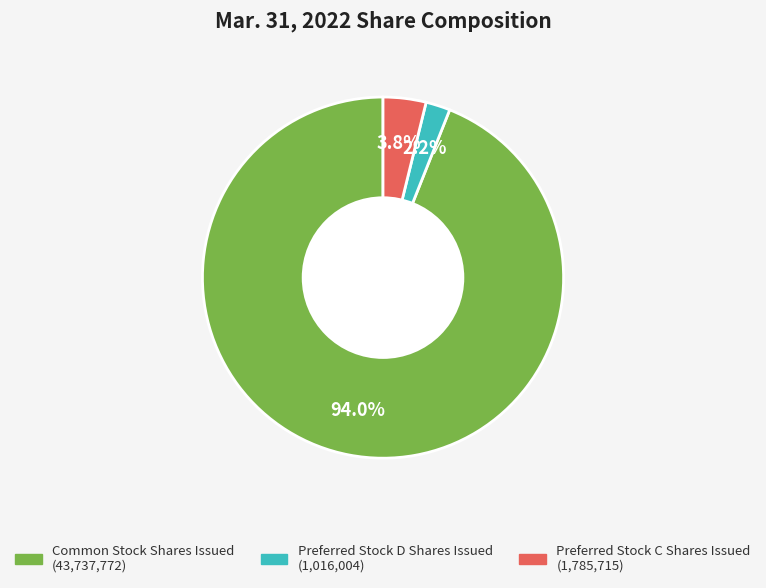

Is there any slice that represents more than half of the pie?

Yes